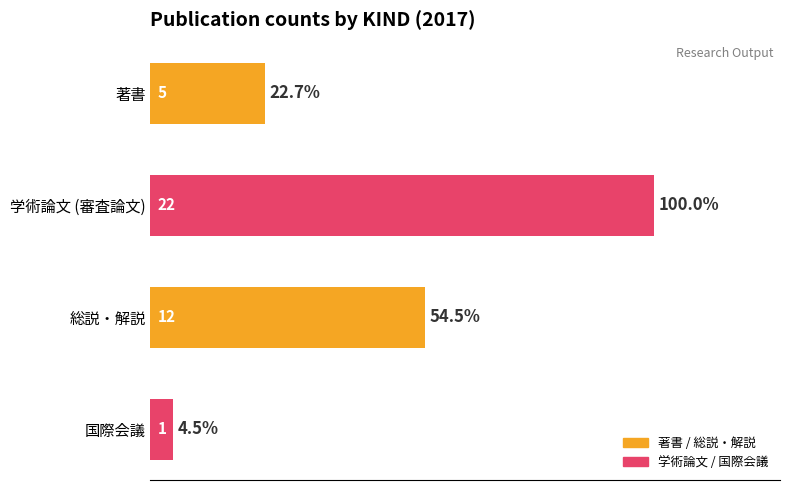

What is the change in value from 学術論文 (審査論文) to 総説・解説?

-10